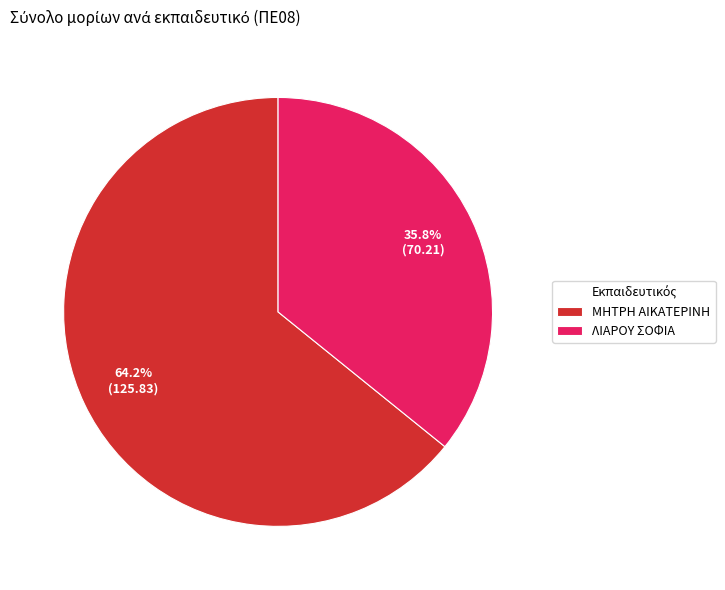

To the nearest percent, what is the average slice percentage?

50%